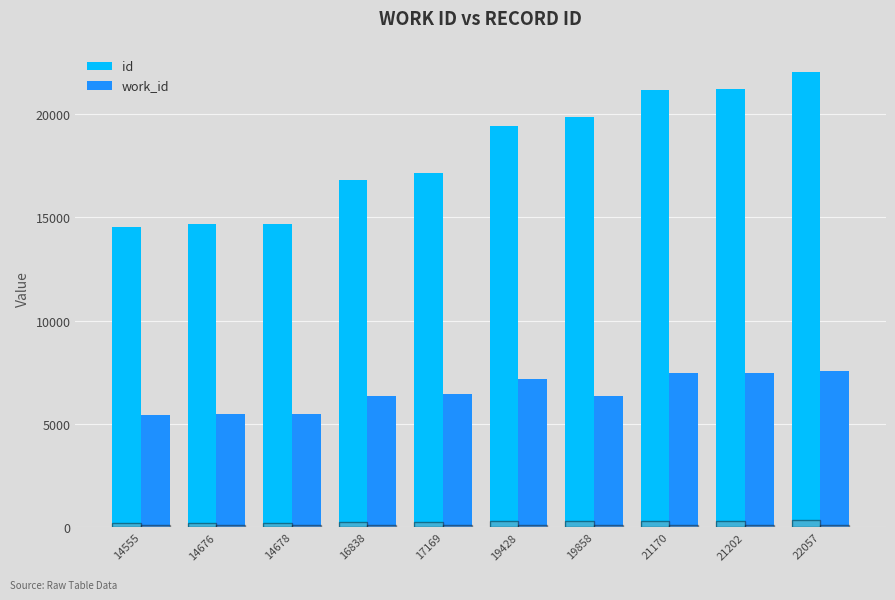

What is the maximum value for work_id?

7570